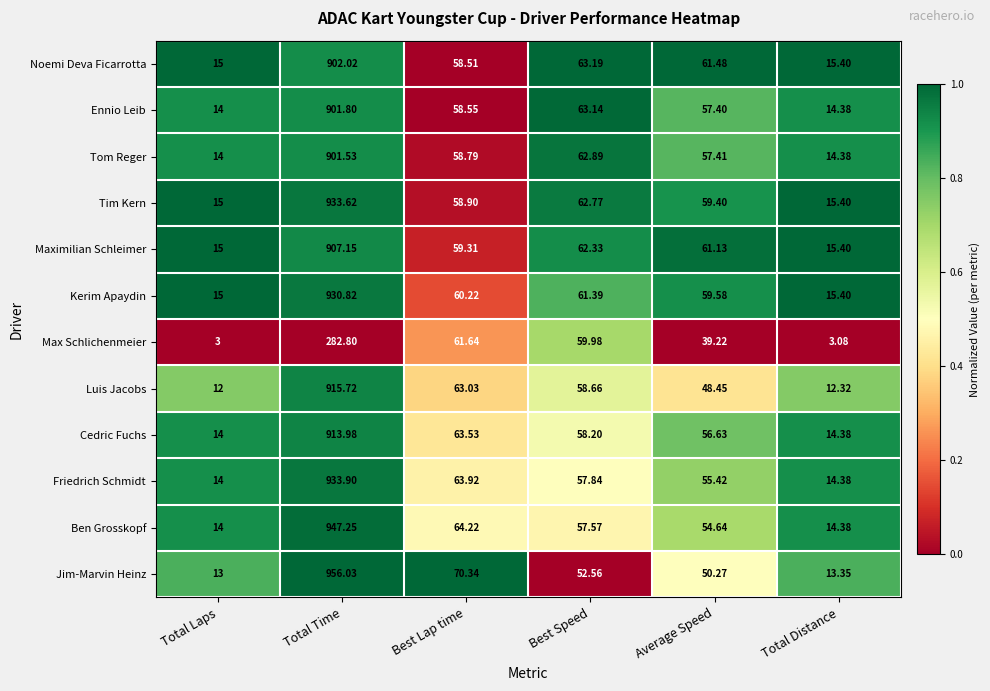

What is the spread (max minus min) of values at Total Distance?

12.3